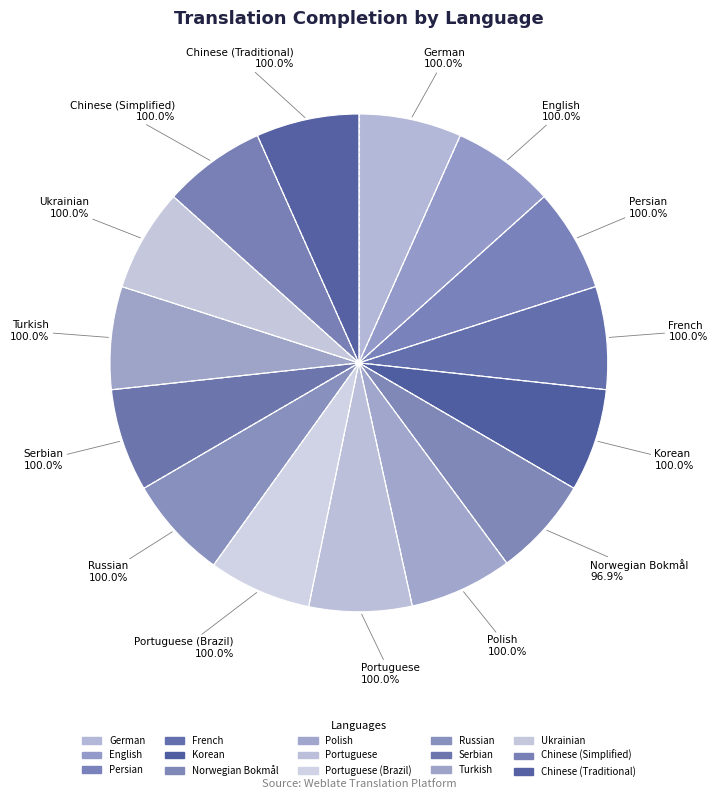

What is the smallest slice in the pie chart?

Norwegian Bokmål